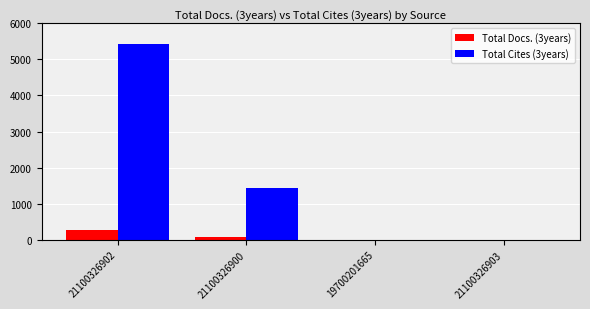

Which series has the largest total across all categories?

Total Cites (3years)